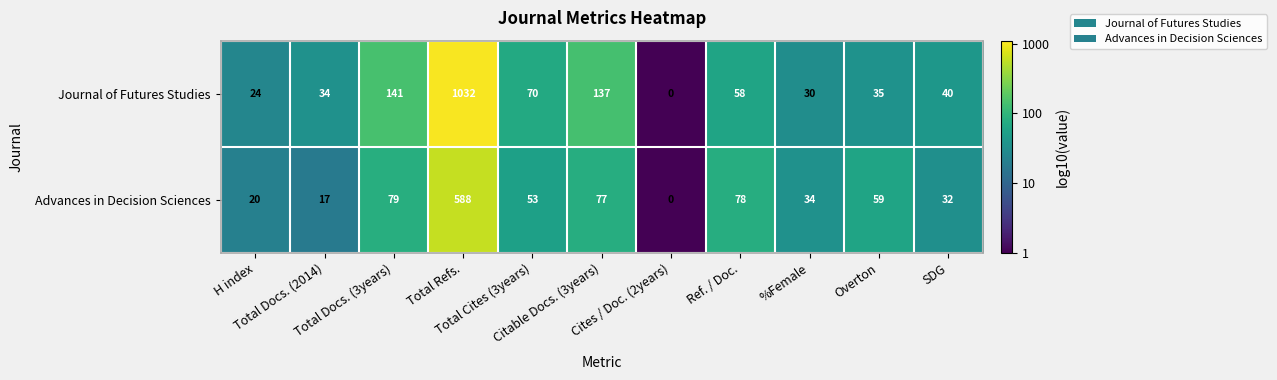

What is the difference between the maximum and minimum values in the Journal of Futures Studies series?

1032